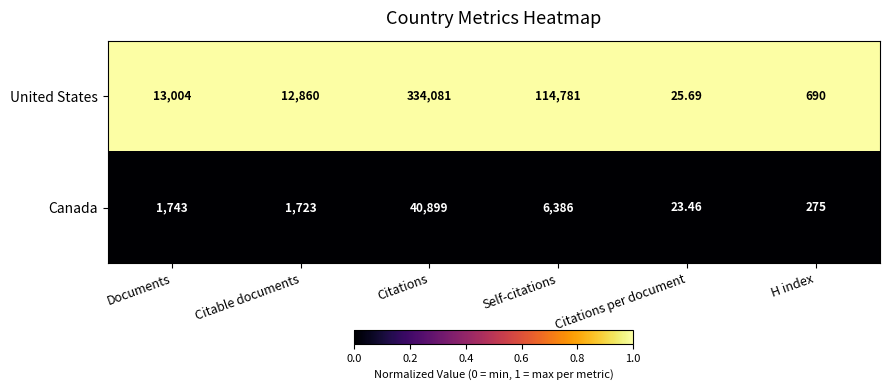

At which category is the sum across all series the highest?

Citations